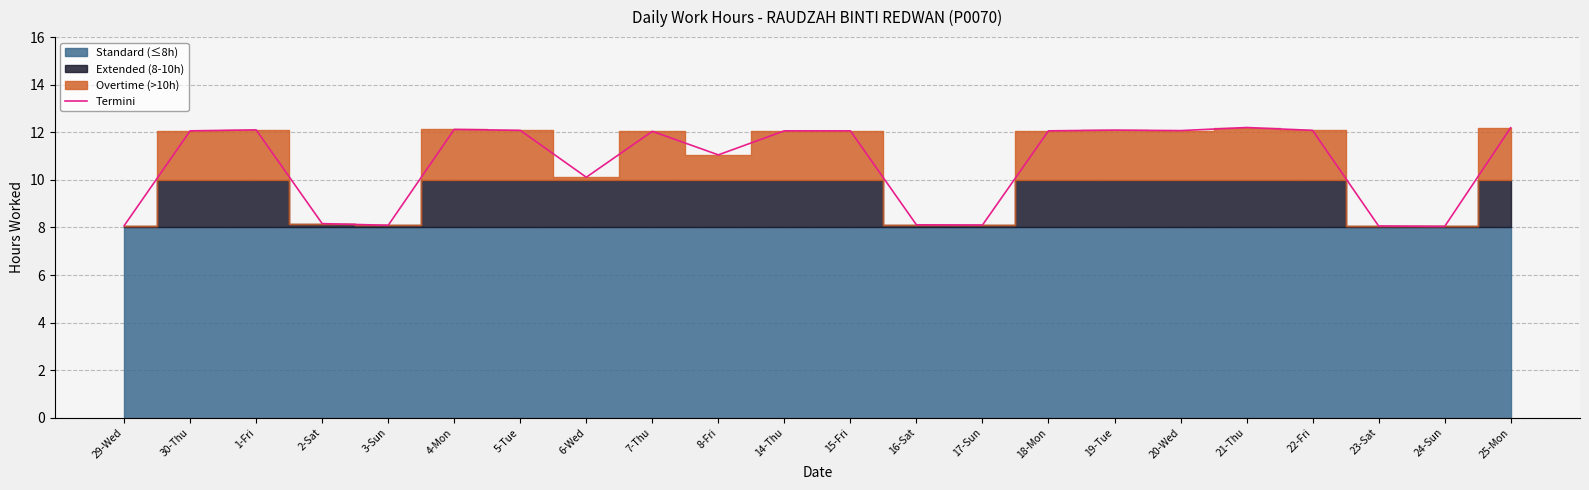

Rank the categories by value from lowest to highest.

24-Sun, 23-Sat, 29-Wed, 3-Sun, 17-Sun, 16-Sat, 2-Sat, 6-Wed, 8-Fri, 7-Thu, 30-Thu, 14-Thu, 15-Fri, 18-Mon, 20-Wed, 5-Tue, 22-Fri, 19-Tue, 1-Fri, 4-Mon, 25-Mon, 21-Thu